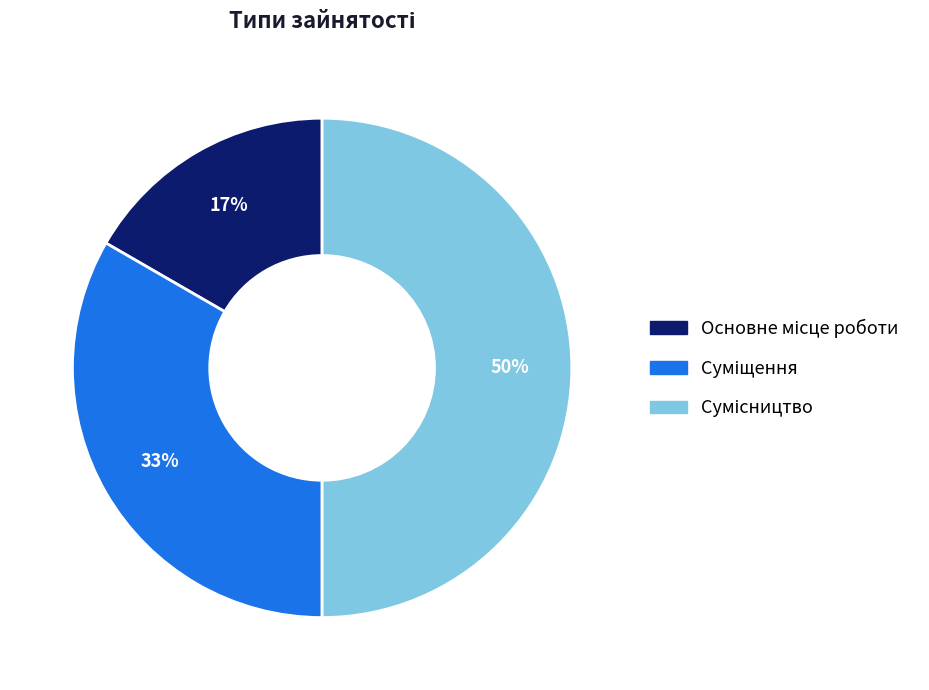

To the nearest percent, what is the difference between the largest and smallest slice percentages?

33%